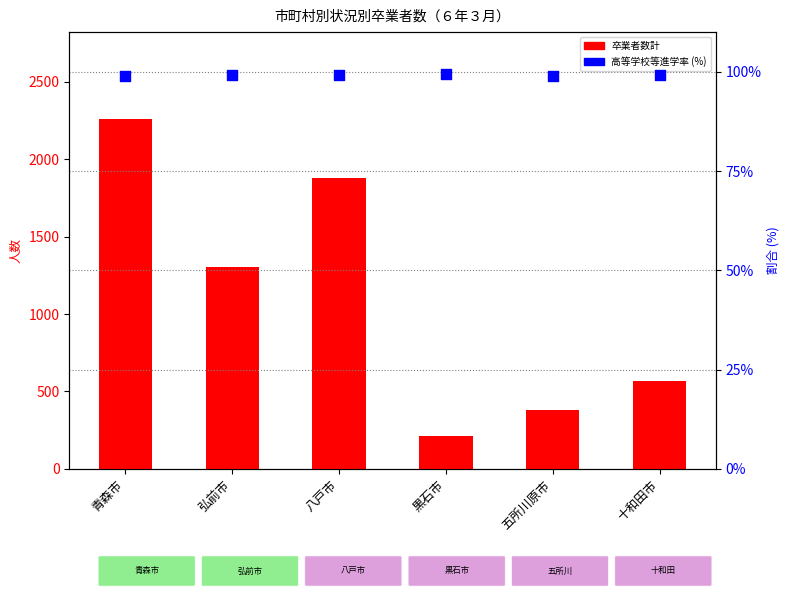

Is the value of 高等学校等進学率 (%) at 青森市 greater than the value of 卒業者数計 at 八戸市?

No